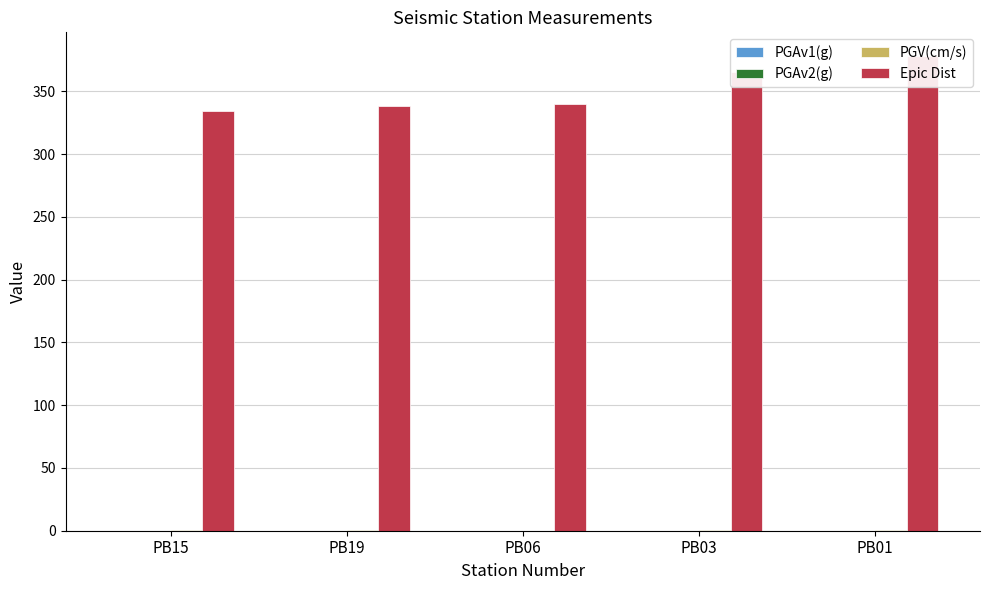

Which series has the largest total across all categories?

Epic Dist